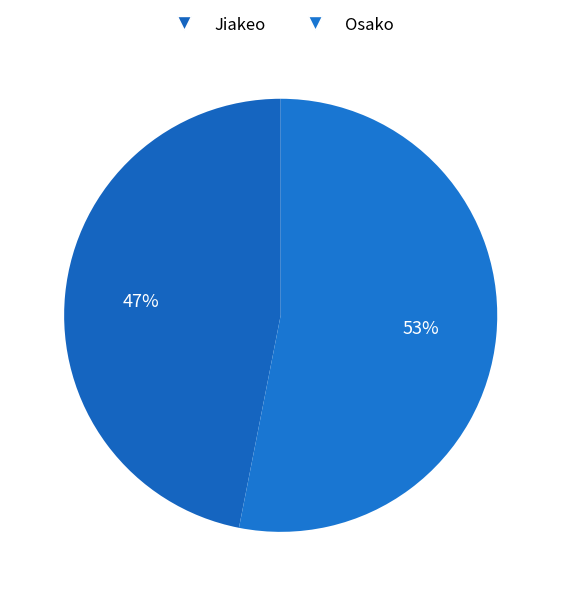

Is it true that Jiakeo is 47% of the pie?

True